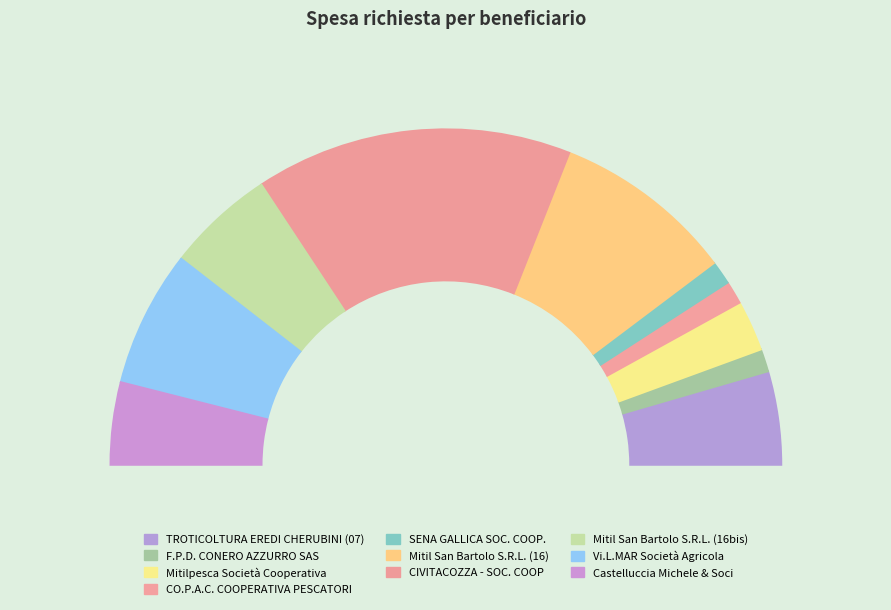

True or false: Mitil San Bartolo S.R.L. (16) accounts for 17% of the total.

True